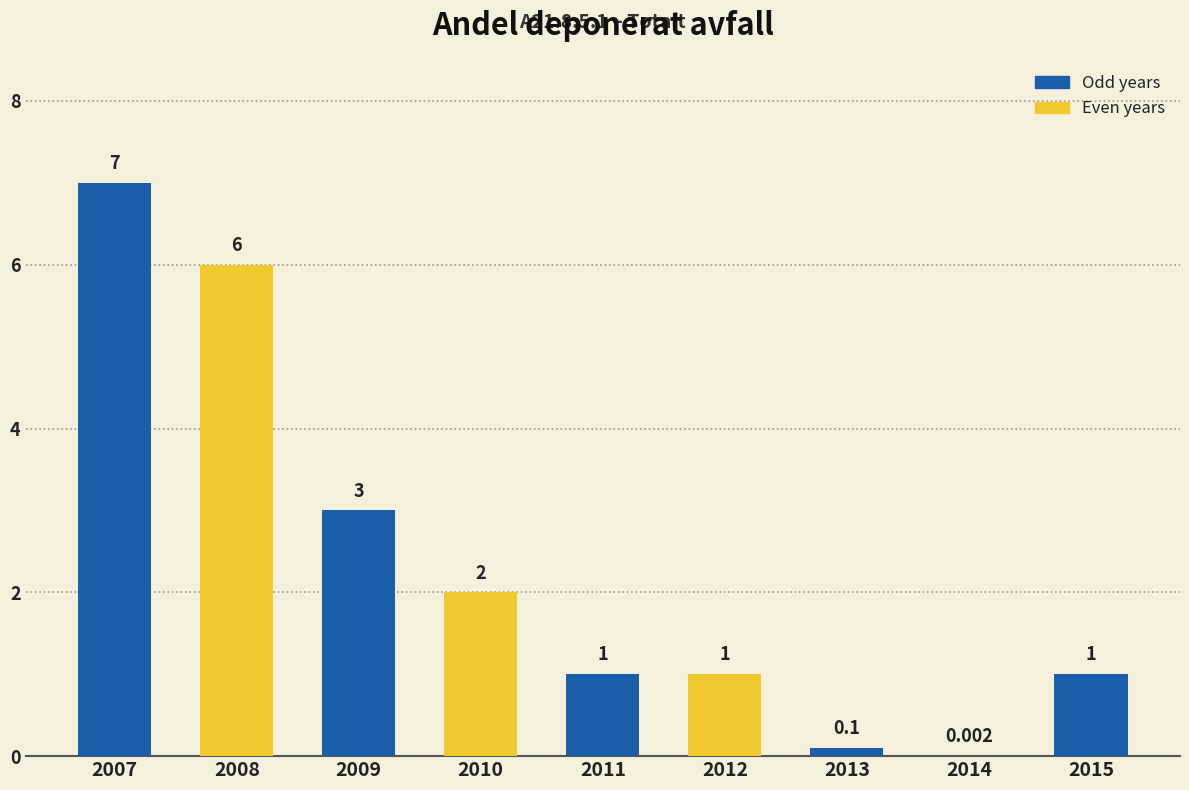

Reading left to right, extract all data points from this chart.

2007=7.0	2008=6.0	2009=3.0	2010=2.0	2011=1.0	2012=1.0	2013=0.1	2014=0.0	2015=1.0